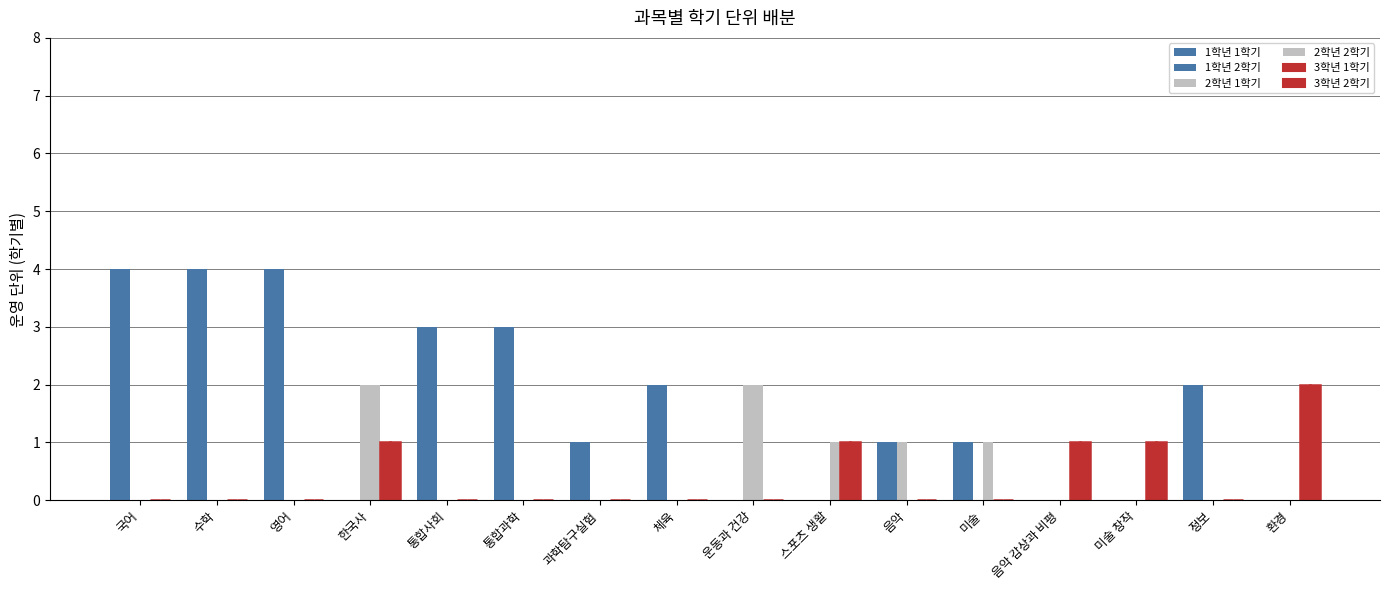

Reading left to right, transcribe all the data shown in this chart.

1학년 1학기: 국어=4	수학=4	영어=4	한국사=0	통합사회=3	통합과학=3	과학탐구실험=1	체육=2	운동과 건강=0	스포츠 생활=0	음악=1	미술=1	음악 감상과 비평=0	미술 창작=0	정보=2	환경=0
1학년 2학기: 국어=4	수학=4	영어=4	한국사=0	통합사회=3	통합과학=3	과학탐구실험=1	체육=2	운동과 건강=0	스포츠 생활=0	음악=1	미술=1	음악 감상과 비평=0	미술 창작=0	정보=2	환경=0
2학년 1학기: 국어=0	수학=0	영어=0	한국사=2	통합사회=0	통합과학=0	과학탐구실험=0	체육=0	운동과 건강=2	스포츠 생활=0	음악=1	미술=0	음악 감상과 비평=0	미술 창작=0	정보=0	환경=0
2학년 2학기: 국어=0	수학=0	영어=0	한국사=2	통합사회=0	통합과학=0	과학탐구실험=0	체육=0	운동과 건강=2	스포츠 생활=1	음악=0	미술=1	음악 감상과 비평=0	미술 창작=0	정보=0	환경=0
3학년 1학기: 국어=0	수학=0	영어=0	한국사=1	통합사회=0	통합과학=0	과학탐구실험=0	체육=0	운동과 건강=0	스포츠 생활=1	음악=0	미술=0	음악 감상과 비평=1	미술 창작=1	정보=0	환경=2
3학년 2학기: 국어=0	수학=0	영어=0	한국사=1	통합사회=0	통합과학=0	과학탐구실험=0	체육=0	운동과 건강=0	스포츠 생활=1	음악=0	미술=0	음악 감상과 비평=1	미술 창작=1	정보=0	환경=2